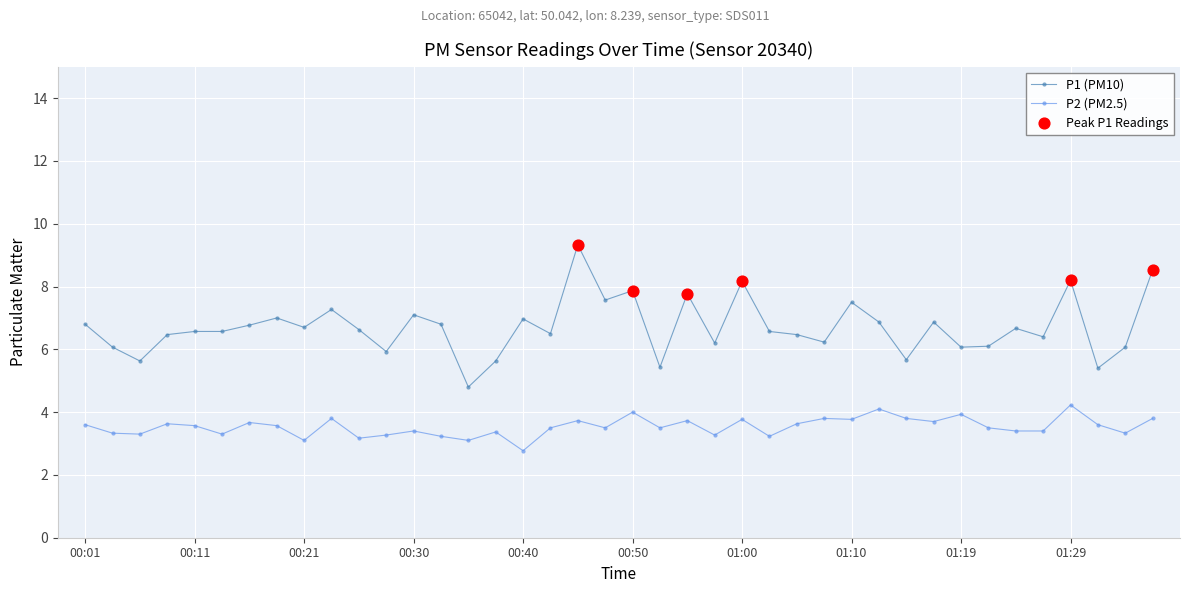

Which series has the largest total across all categories?

P1 (PM10)